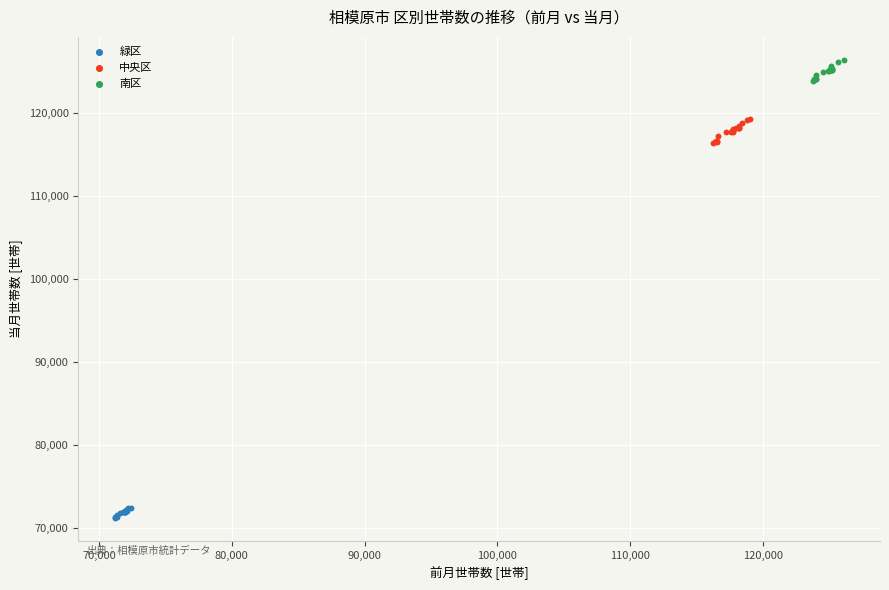

Which series contains the lowest Y value?

緑区